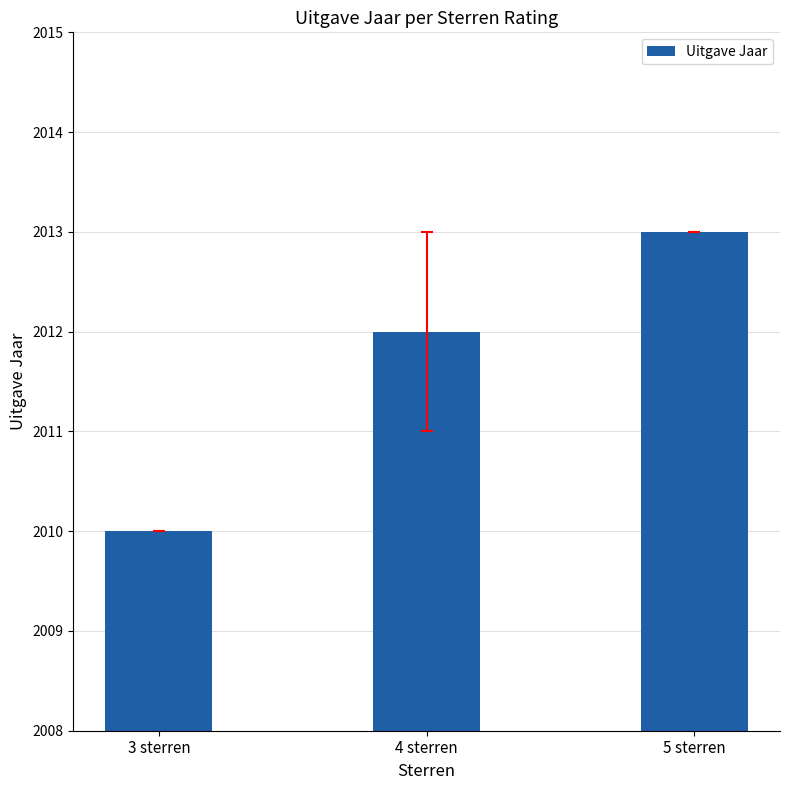

What is the approximate value at 5 sterren?

2013